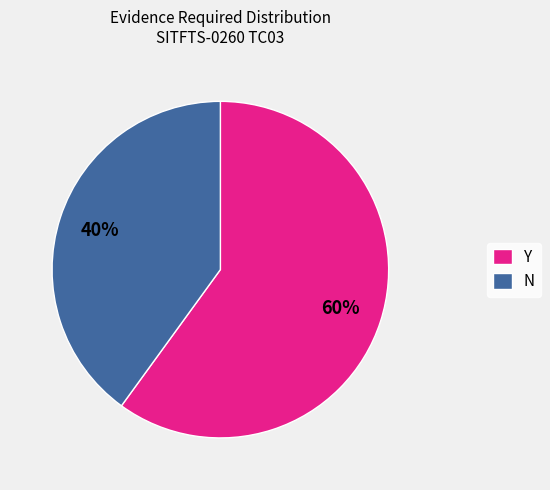

To the nearest percent, what is the combined percentage of N and Y?

100%